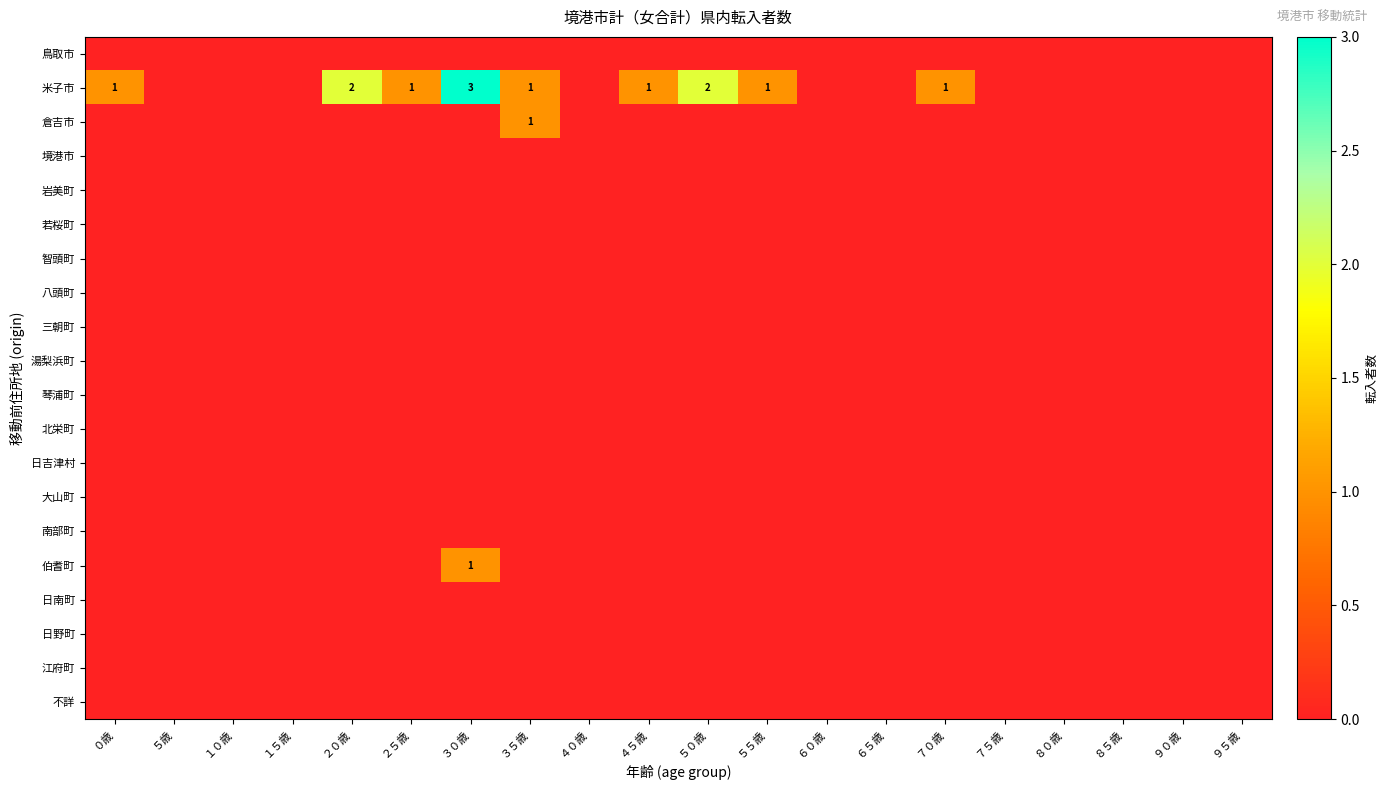

What is the approximate value of 倉吉市 at ３５歳?

1